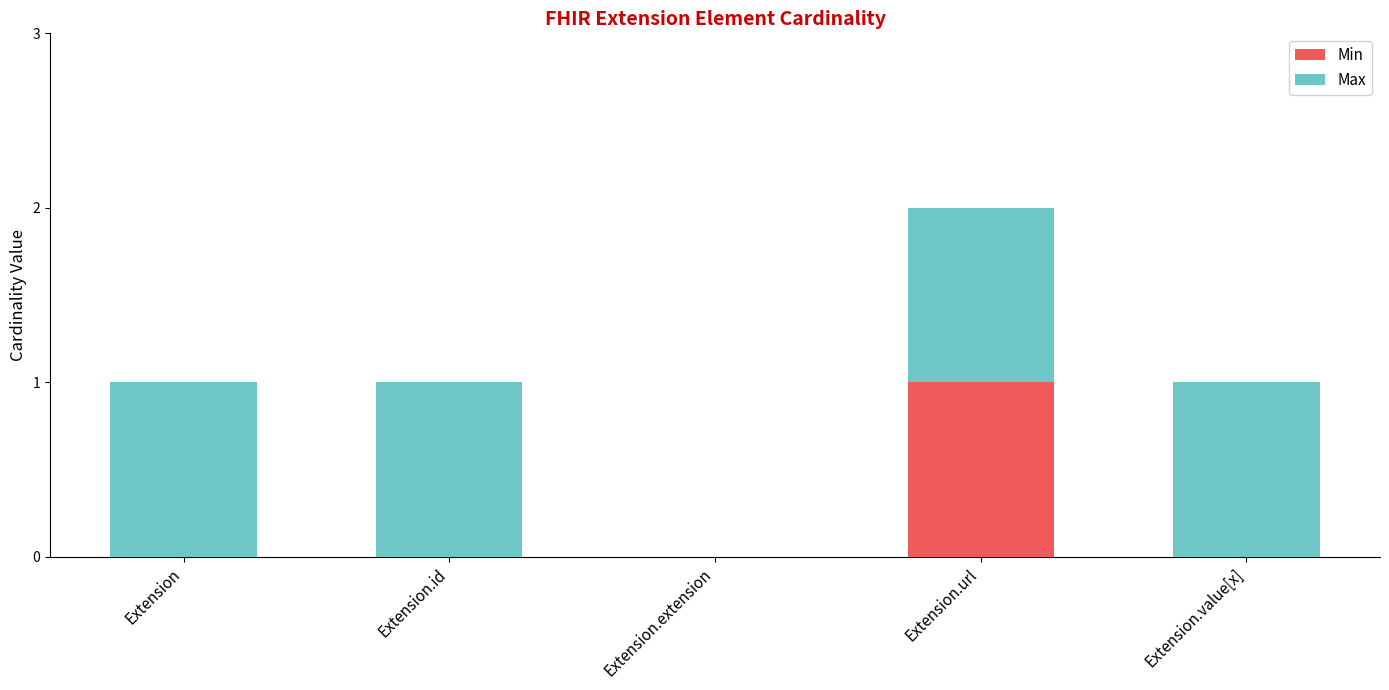

True or false: Min has a value of 0 at Extension.value[x].

True